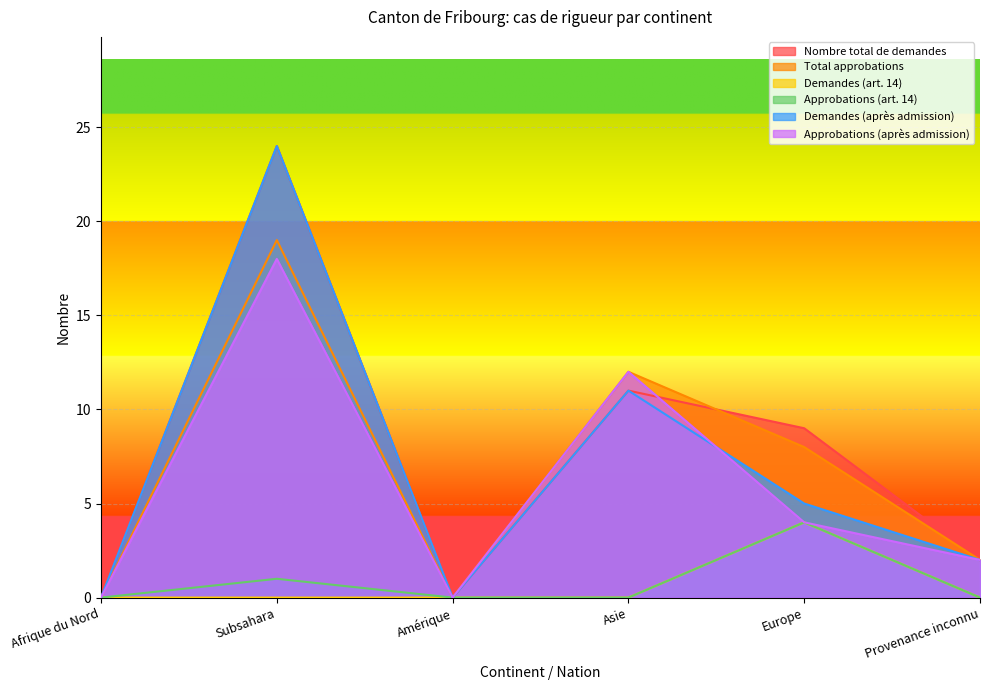

How many data points does each series have?

6